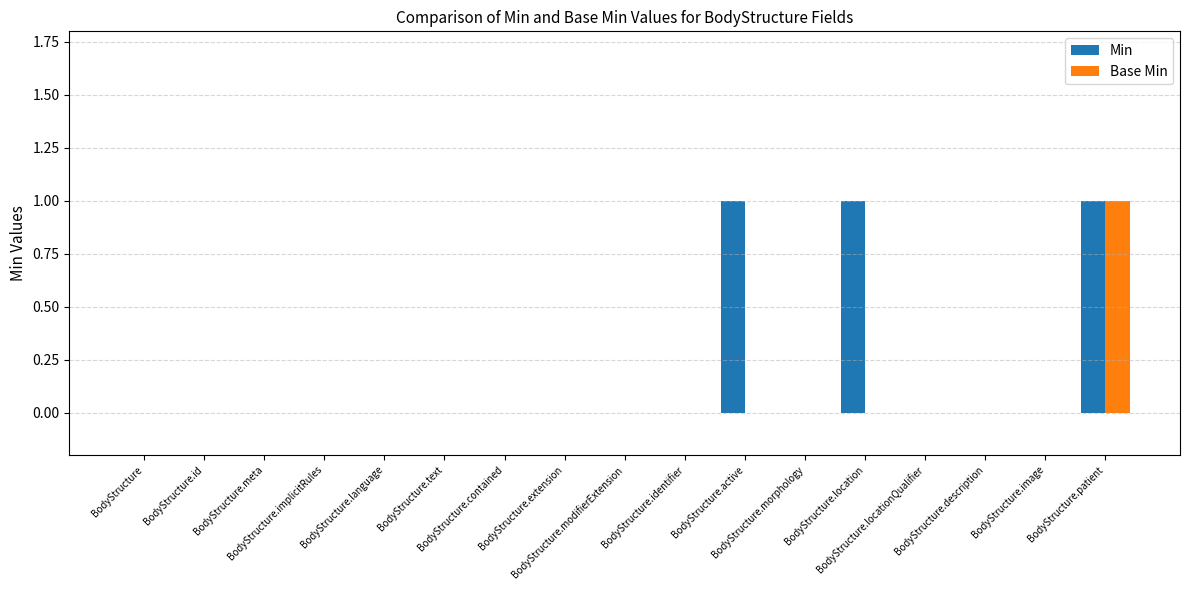

Does the chart contain stacked bars?

No